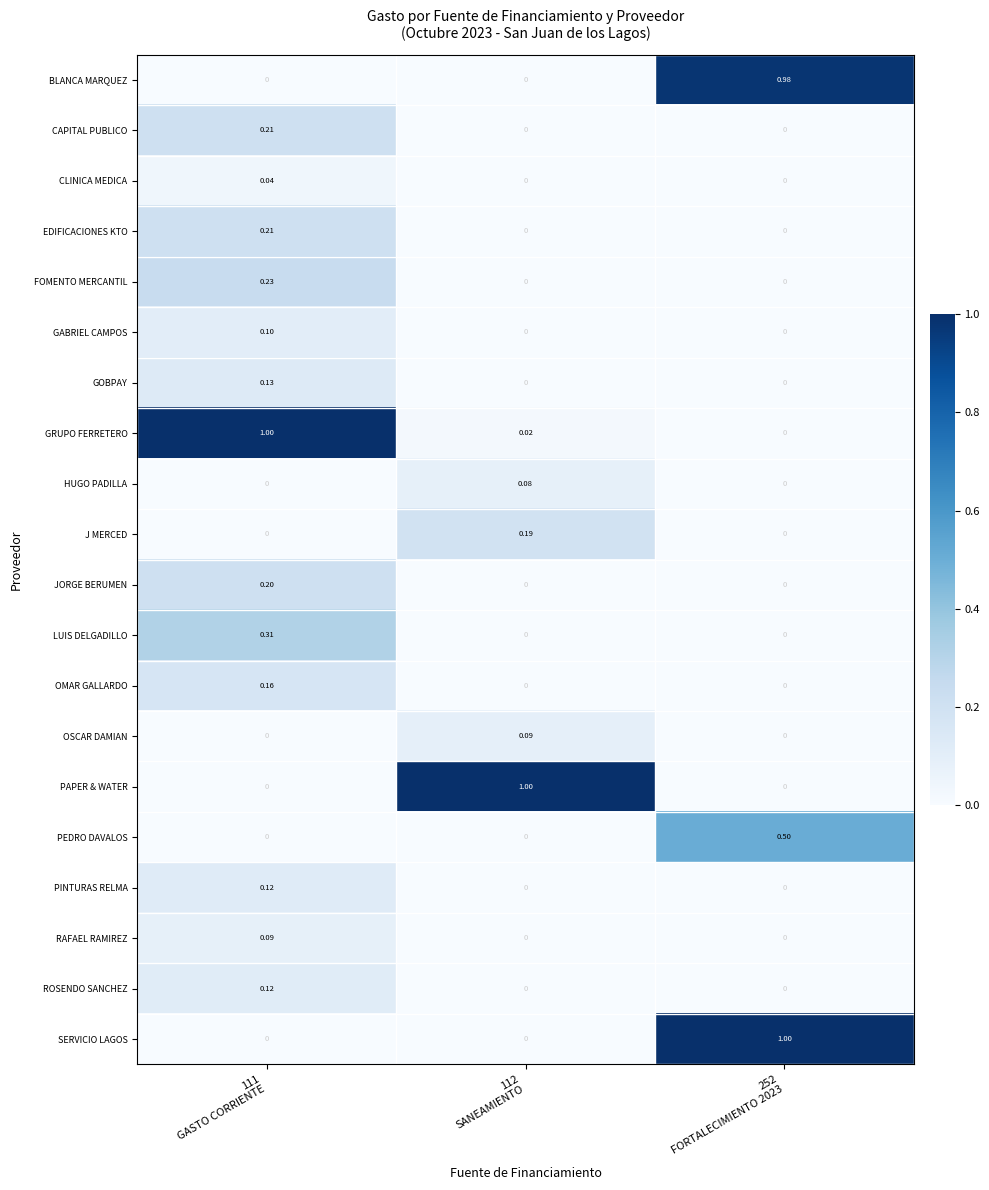

Between 252
FORTALECIMIENTO 2023 and 111
GASTO CORRIENTE, which is larger?

252
FORTALECIMIENTO 2023